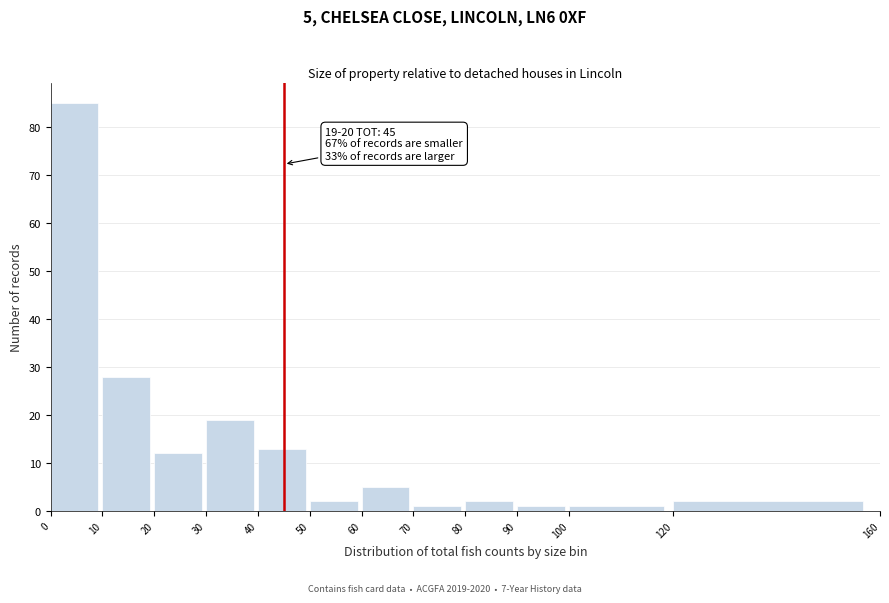

Over which range of the x-axis is the bar tallest?

0 to 10